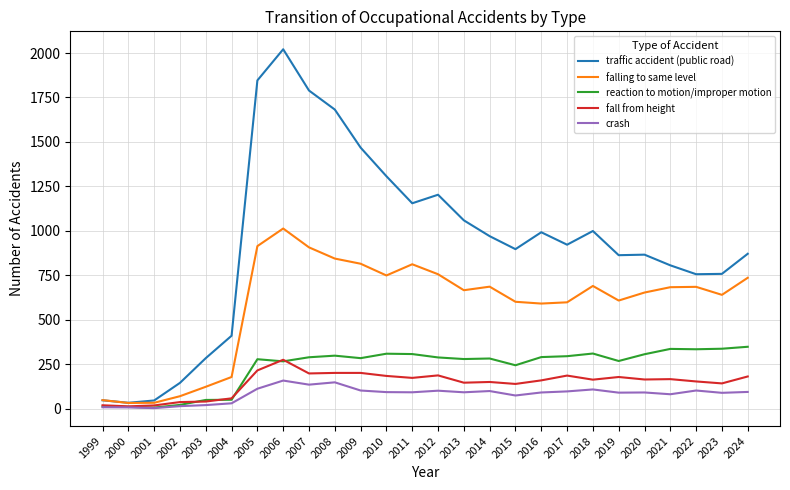

At how many categories does at least one series exceed 1956?

1